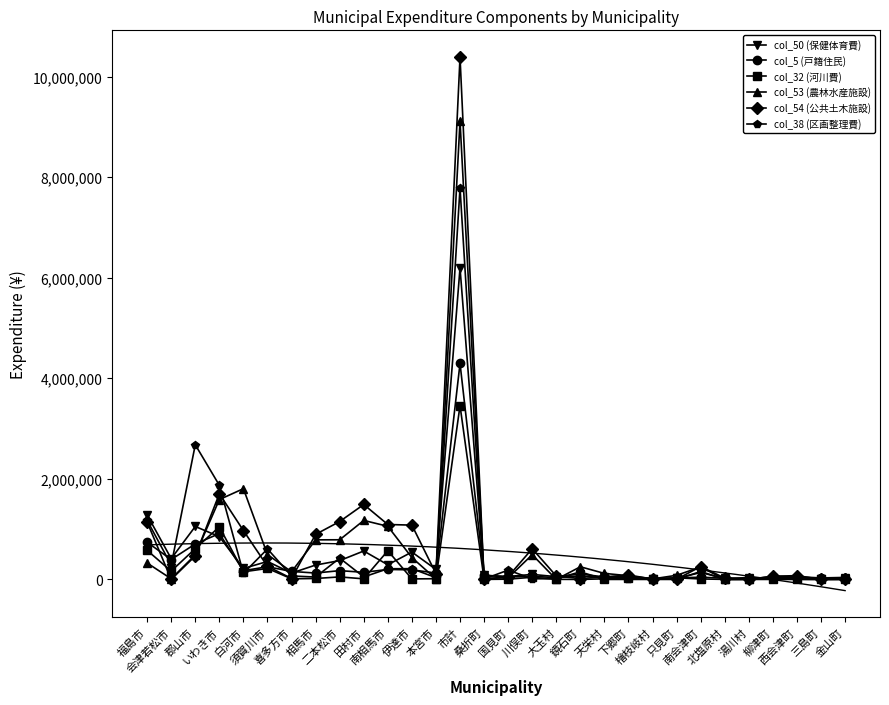

Which series has the largest total across all categories?

col_54 (公共土木施設)